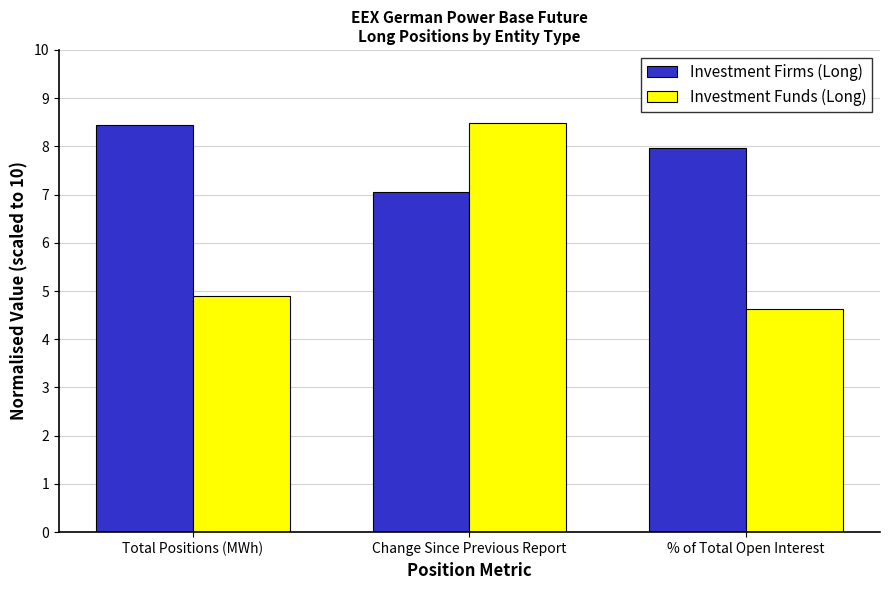

Rank the series at % of Total Open Interest from lowest to highest value.

Investment Funds (Long), Investment Firms (Long)